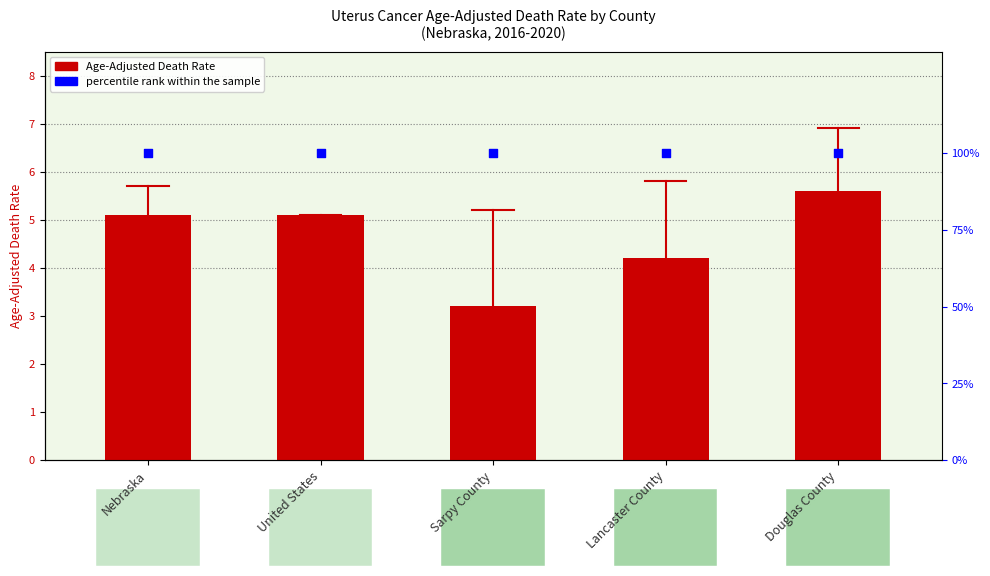

Which series has the widest spread of Y values?

Age-Adjusted Death Rate